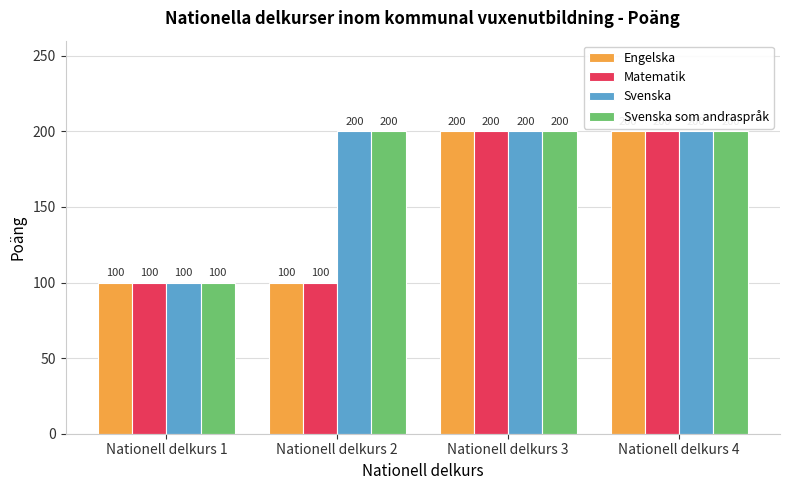

Are the bars grouped side by side (vs. stacked)?

Yes